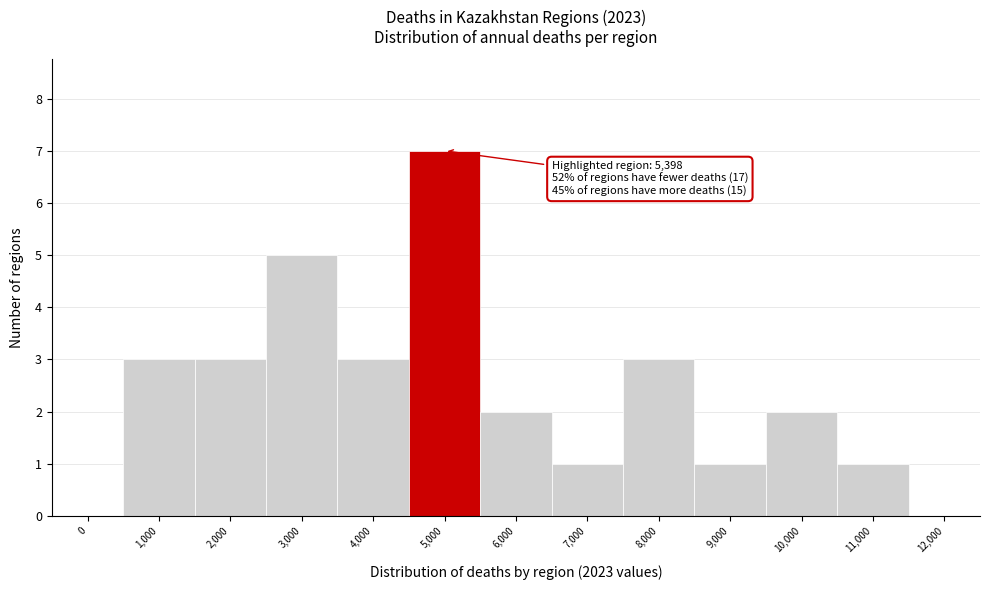

Reading right to left, list all the values displayed in this chart.

12,000=0	11,000=1	10,000=2	9,000=1	8,000=3	7,000=1	6,000=2	5,000=7	4,000=3	3,000=5	2,000=3	1,000=3	0=0